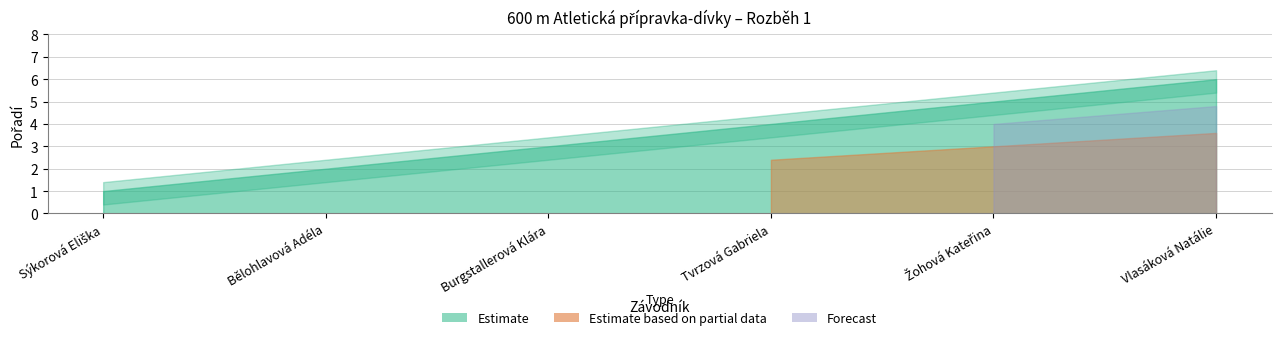

The value of Upper bound at Žohová Kateřina is 7.5. True or false?

False